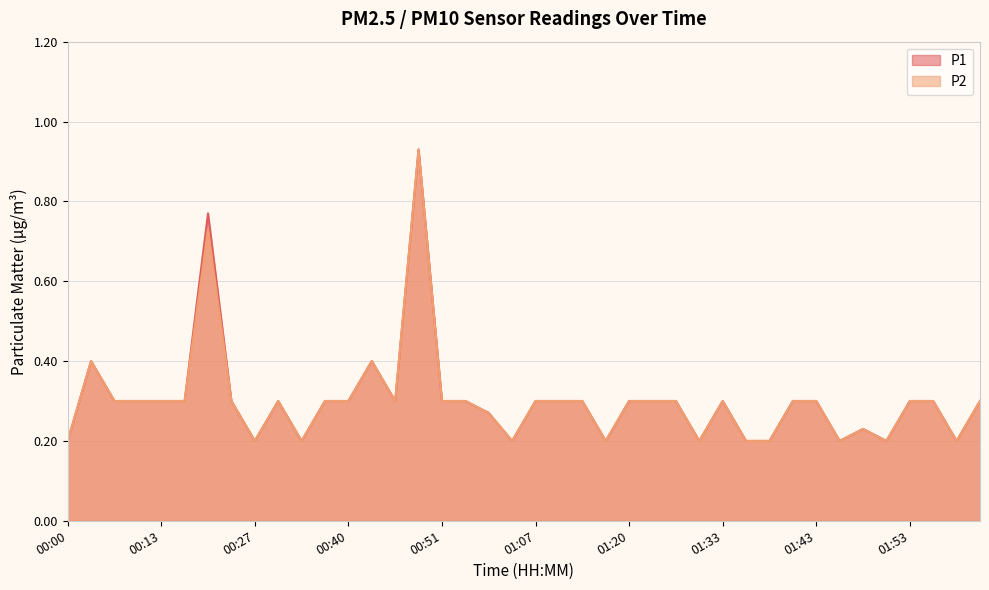

Which label corresponds to the largest value in the chart?

00:48